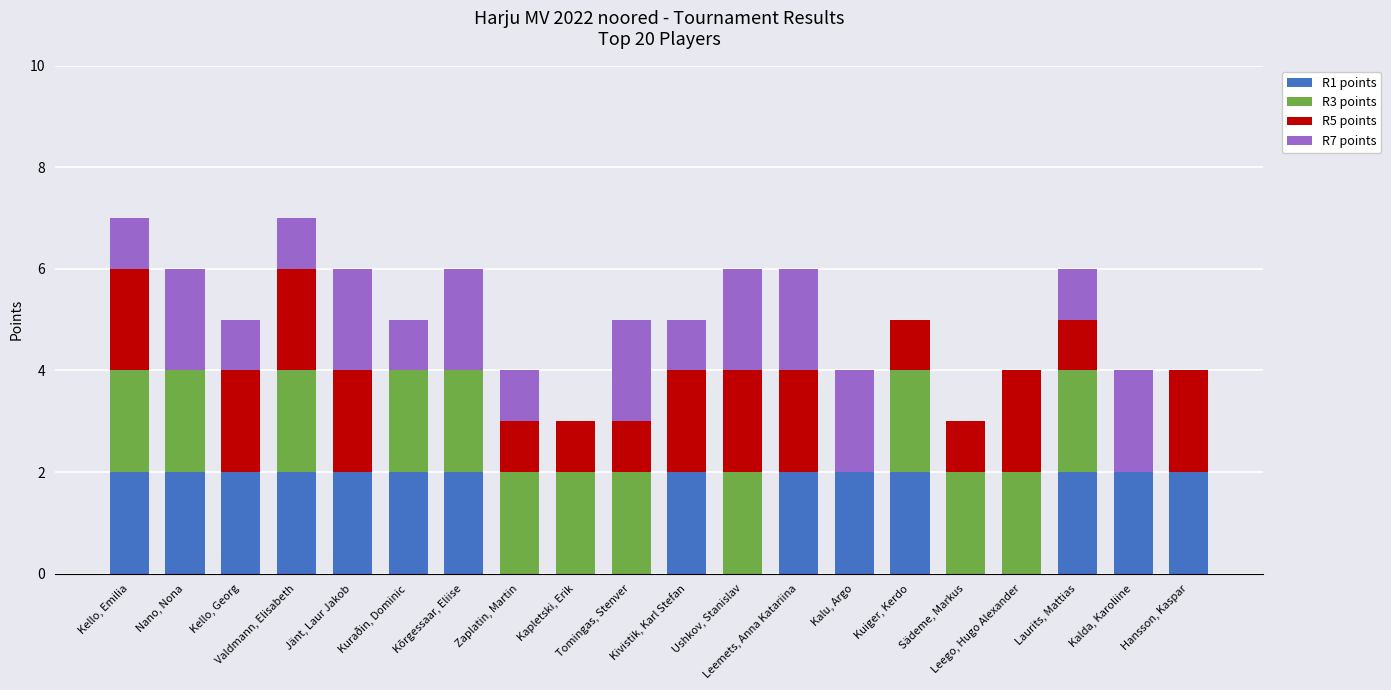

Are the bars grouped side by side (vs. stacked)?

No